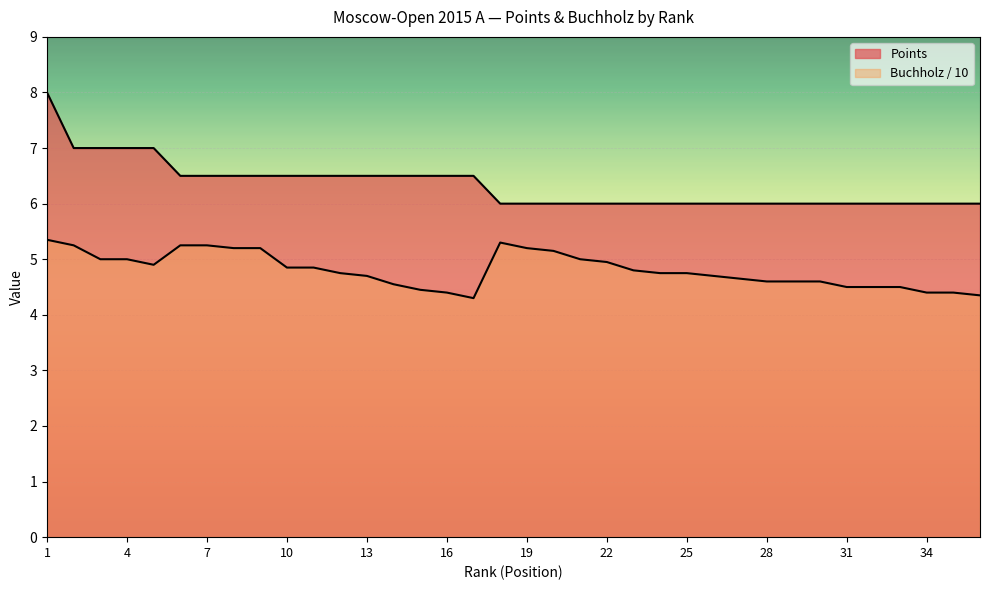

What is the average value of the Buchholz (Doп1) series?

4.8